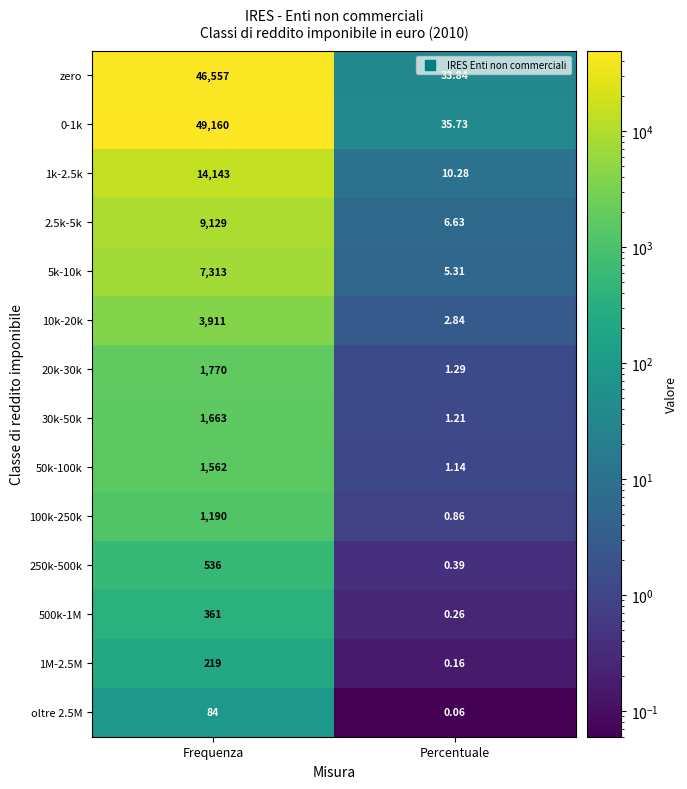

Which label corresponds to the smallest value in the chart?

Percentuale